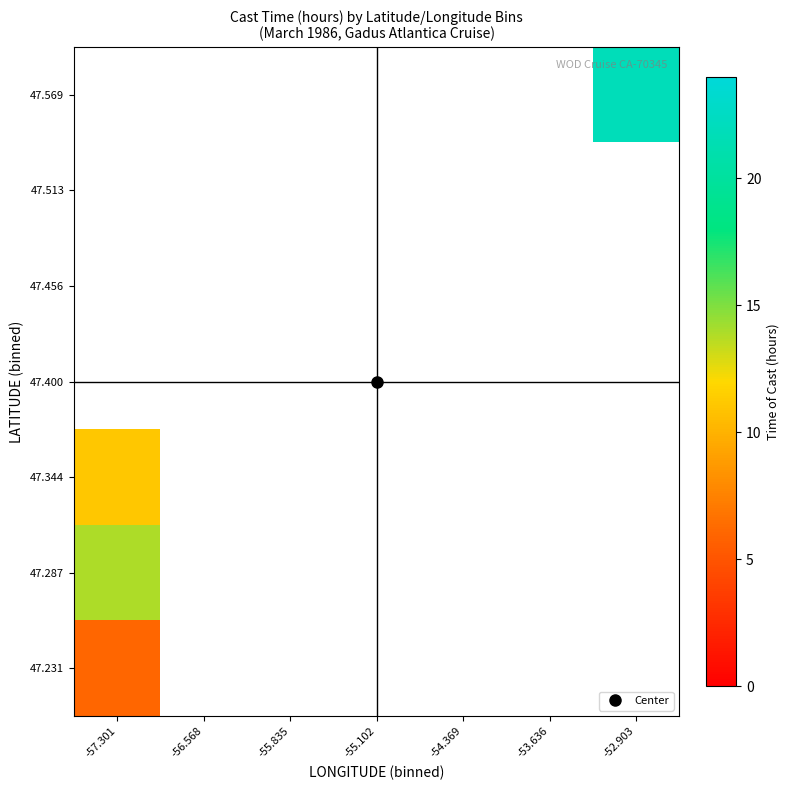

What is the maximum value shown in the chart?

21.9